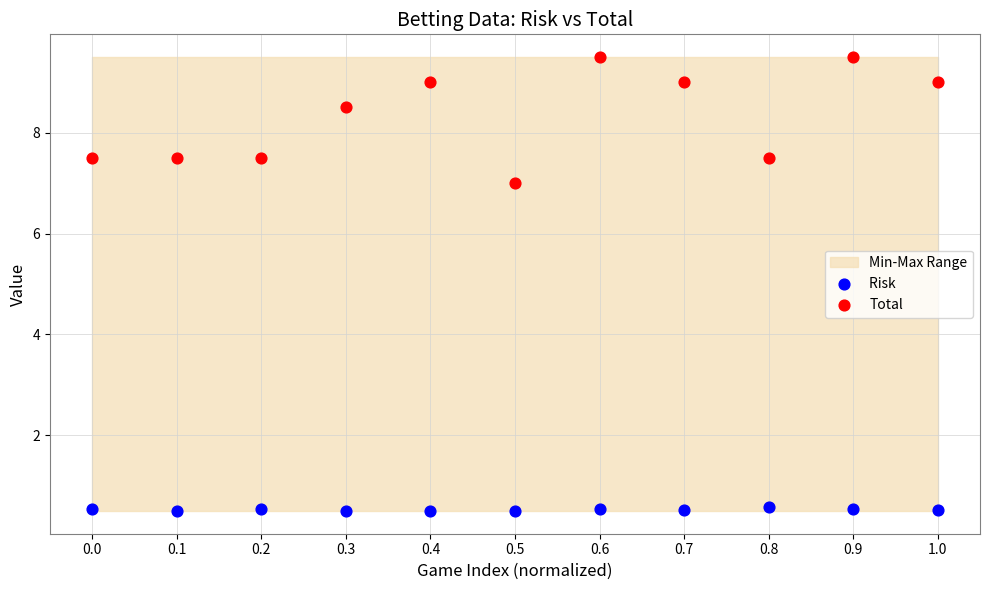

Across all series, what Y value is closest to 5?

7.0